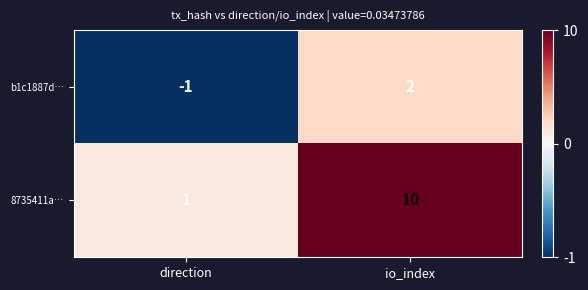

What is the difference between the 8735411a… values at io_index and direction?

9